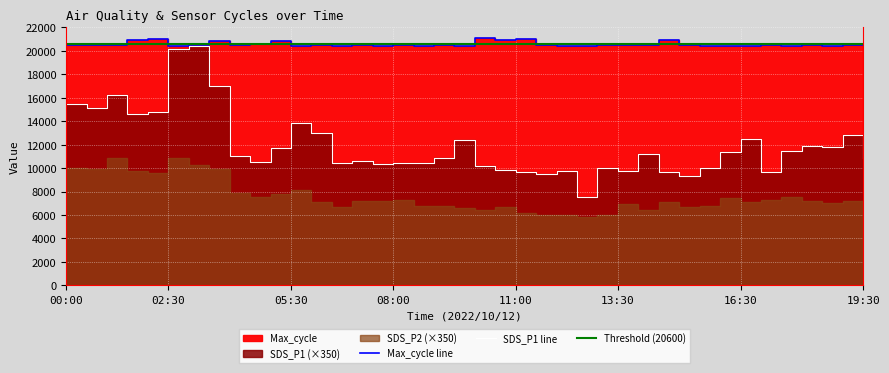

True or false: Max_cycle and SDS_P1 cross at least once.

False